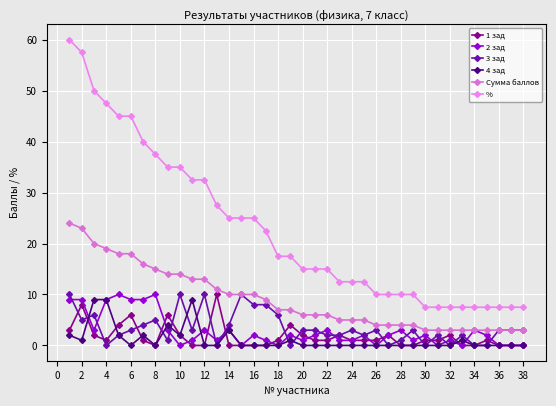

At which category does 1 зад reach its first local valley?

4